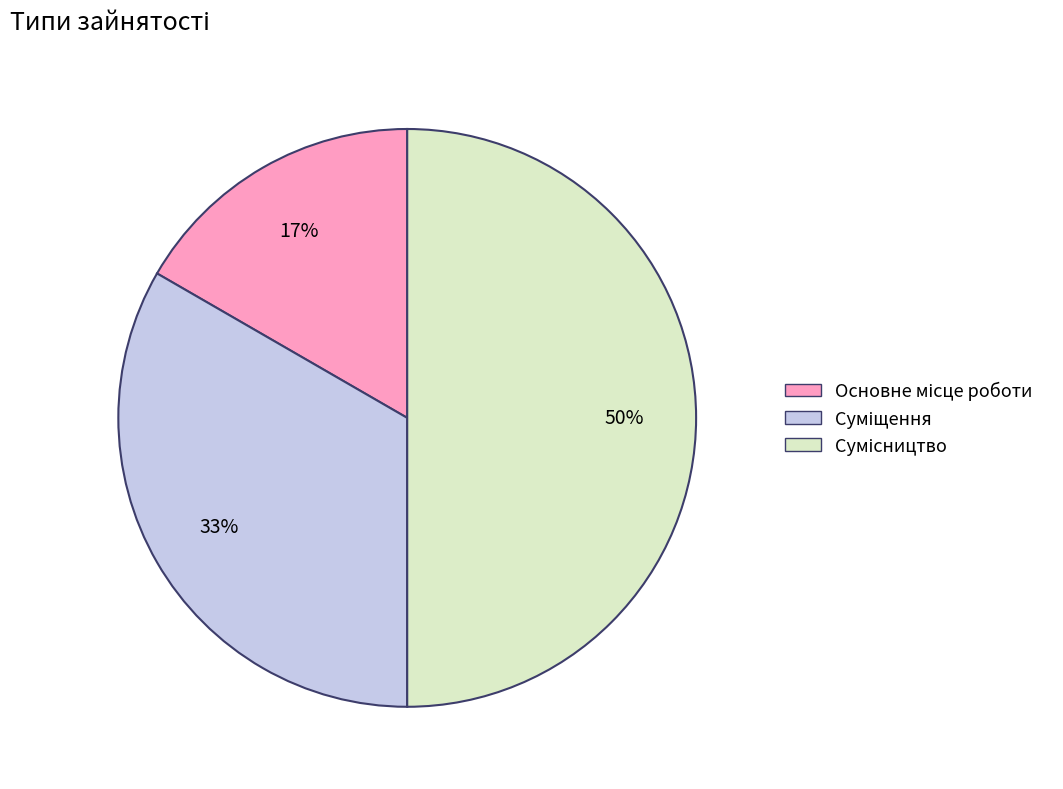

To the nearest percent, what is the average slice percentage?

33%